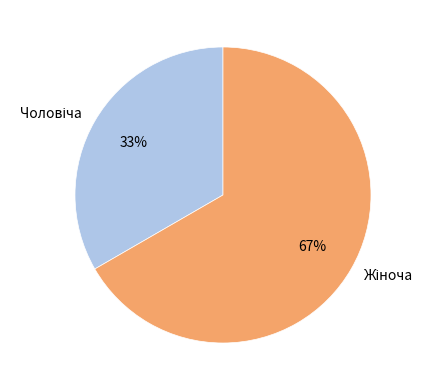

To the nearest percent, what is the average slice percentage?

50%